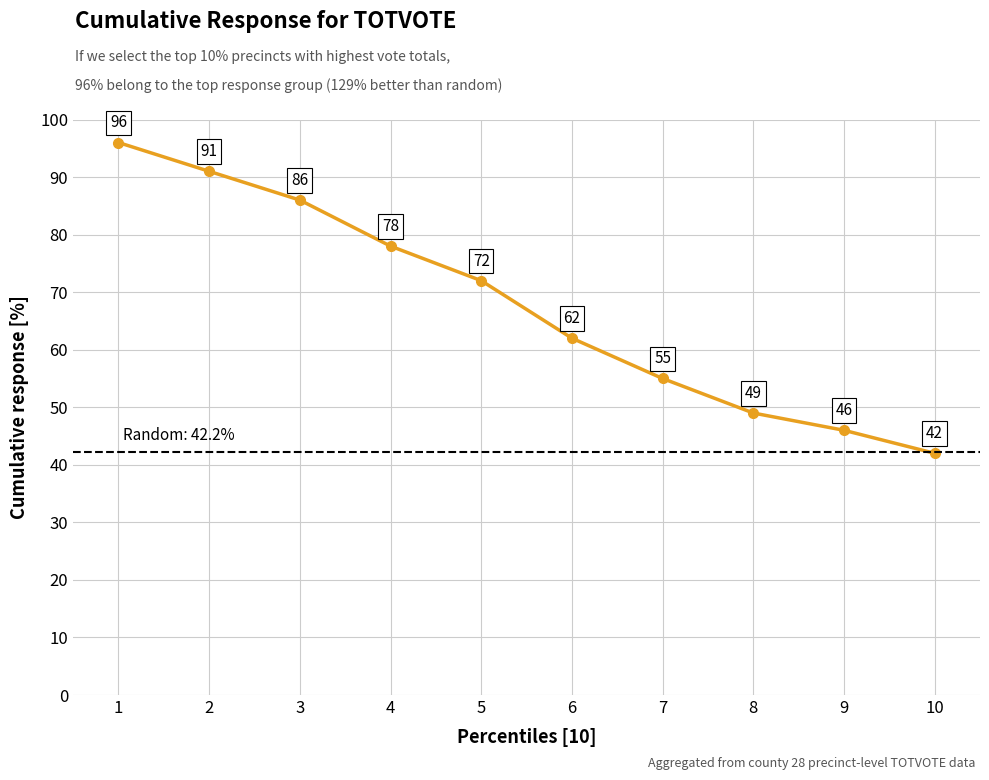

What is the sum of the values at 5 and 1?

168